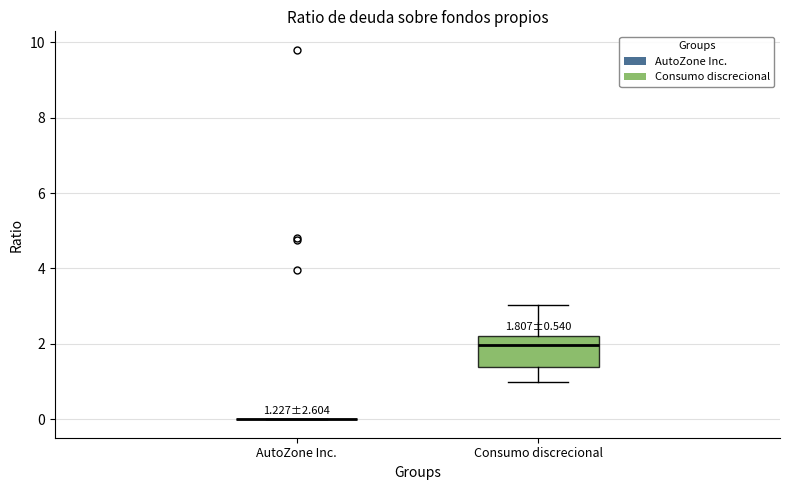

Comparing the boxes themselves (not the whiskers), which one is the tallest?

Consumo discrecional